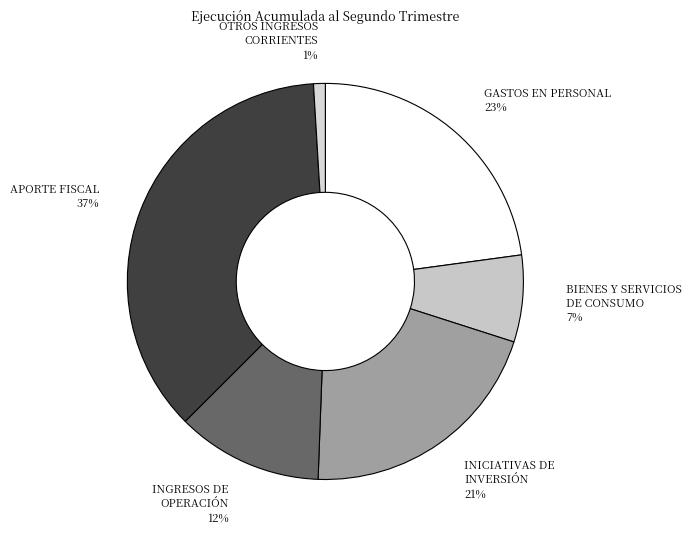

What percentage is the GASTOS EN PERSONAL slice, to the nearest percent?

23%